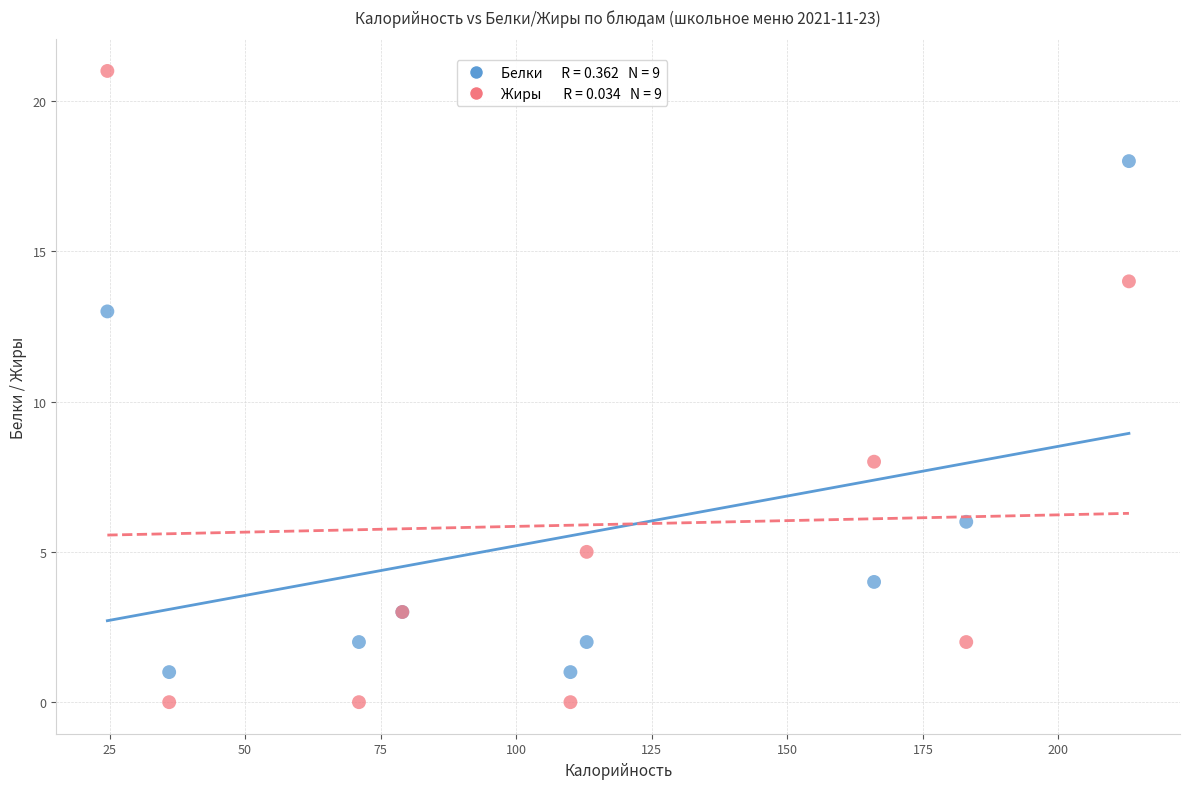

Across all series, what Y value is closest to 10?

8